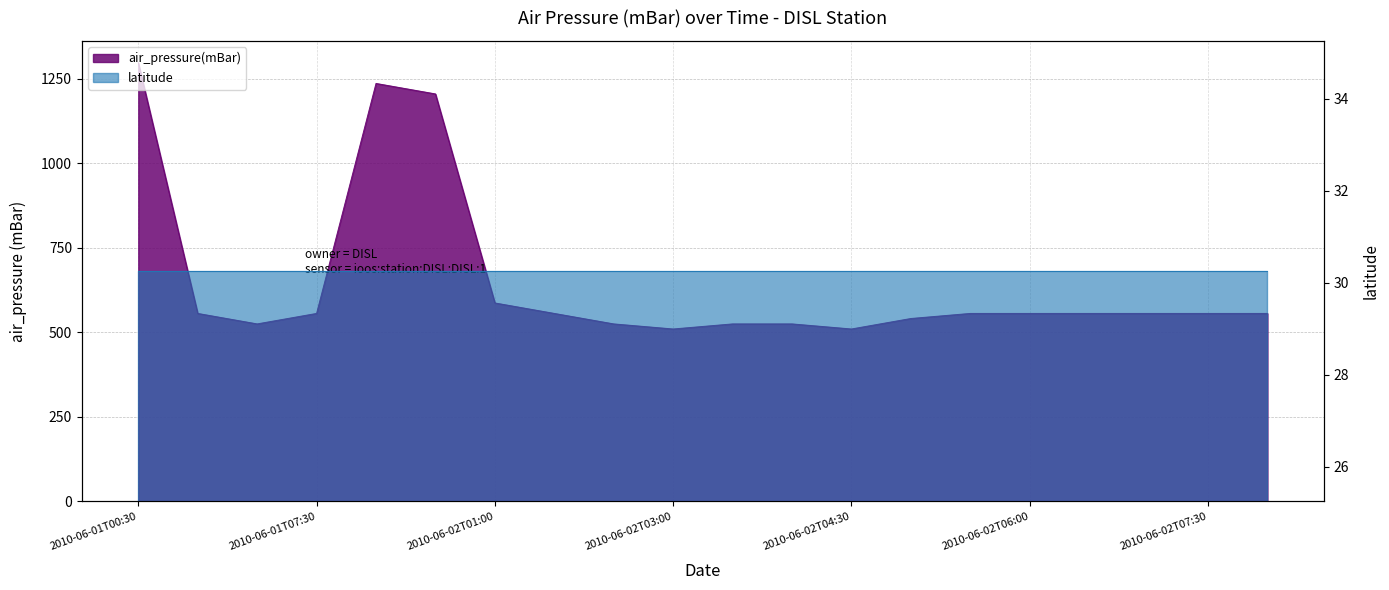

Does the chart have visible grid lines?

Yes